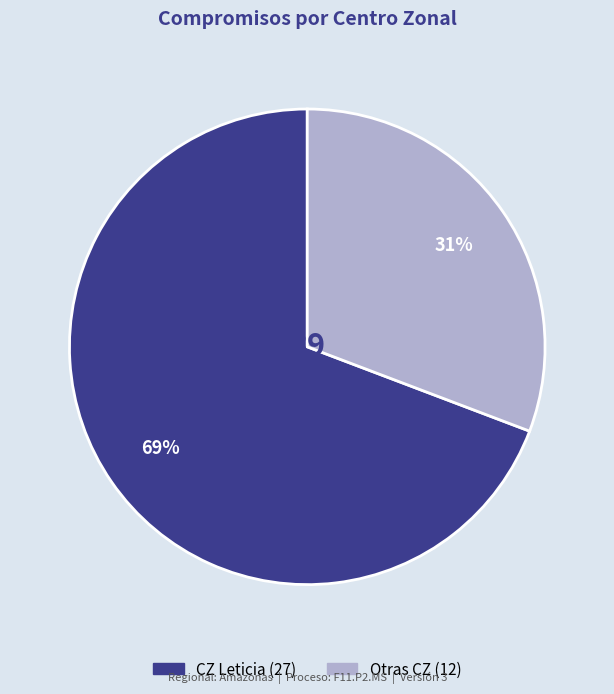

To the nearest percent, what is the average slice percentage?

50%